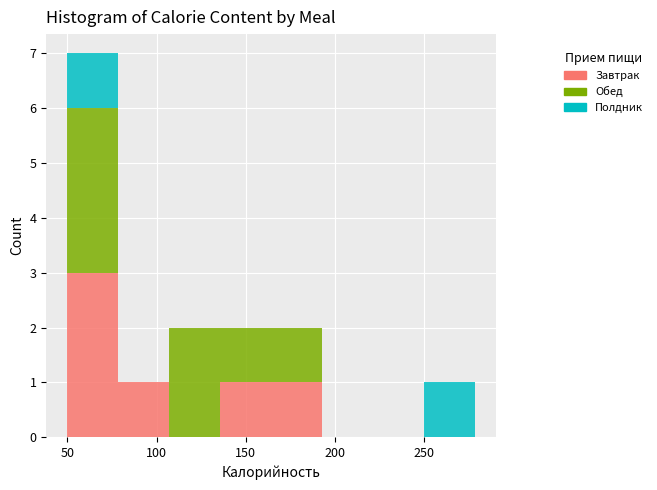

Reading left to right, transcribe this chart: for each stacked bar, give the range it covers on the x-axis and its total height. Neither the bar edges nor the heights are printed on the chart, so give them approximately, as read against the axes.

50 to 80: 7
80 to 105: 1
105 to 135: 2
135 to 165: 2
165 to 195: 2
195 to 220: 0
220 to 250: 0
250 to 280: 1